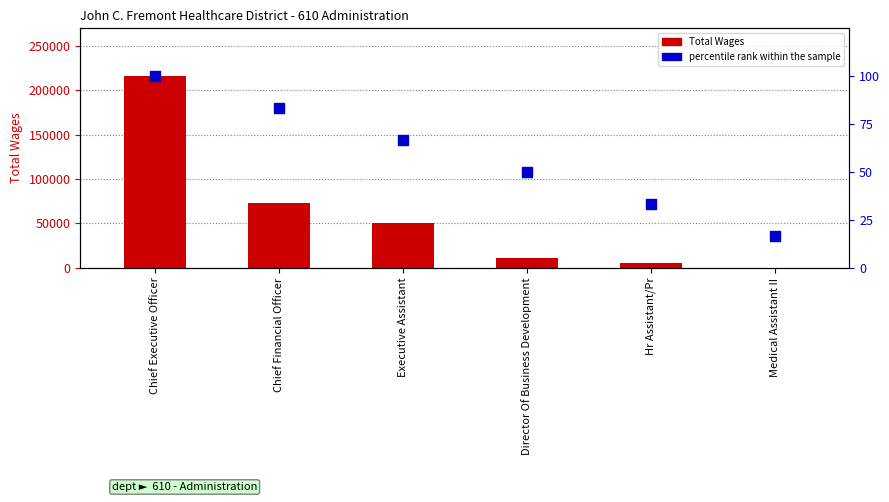

Which series contains the highest Y value?

Total Wages